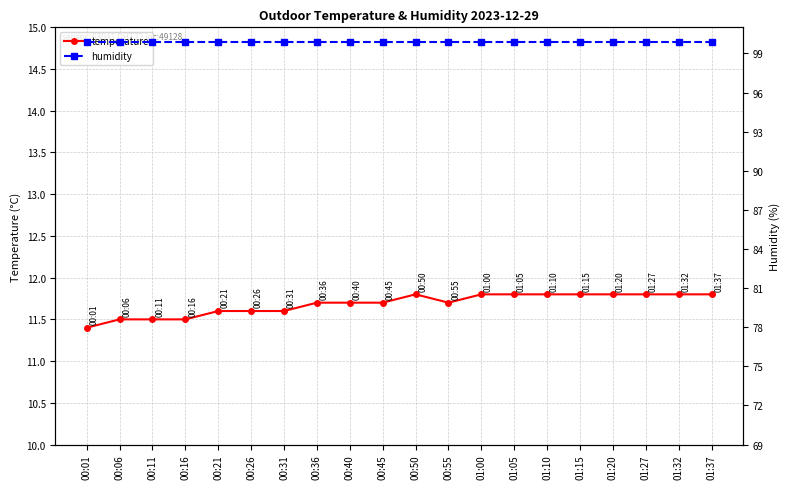

How many temperature values are between 11 and 12?

20